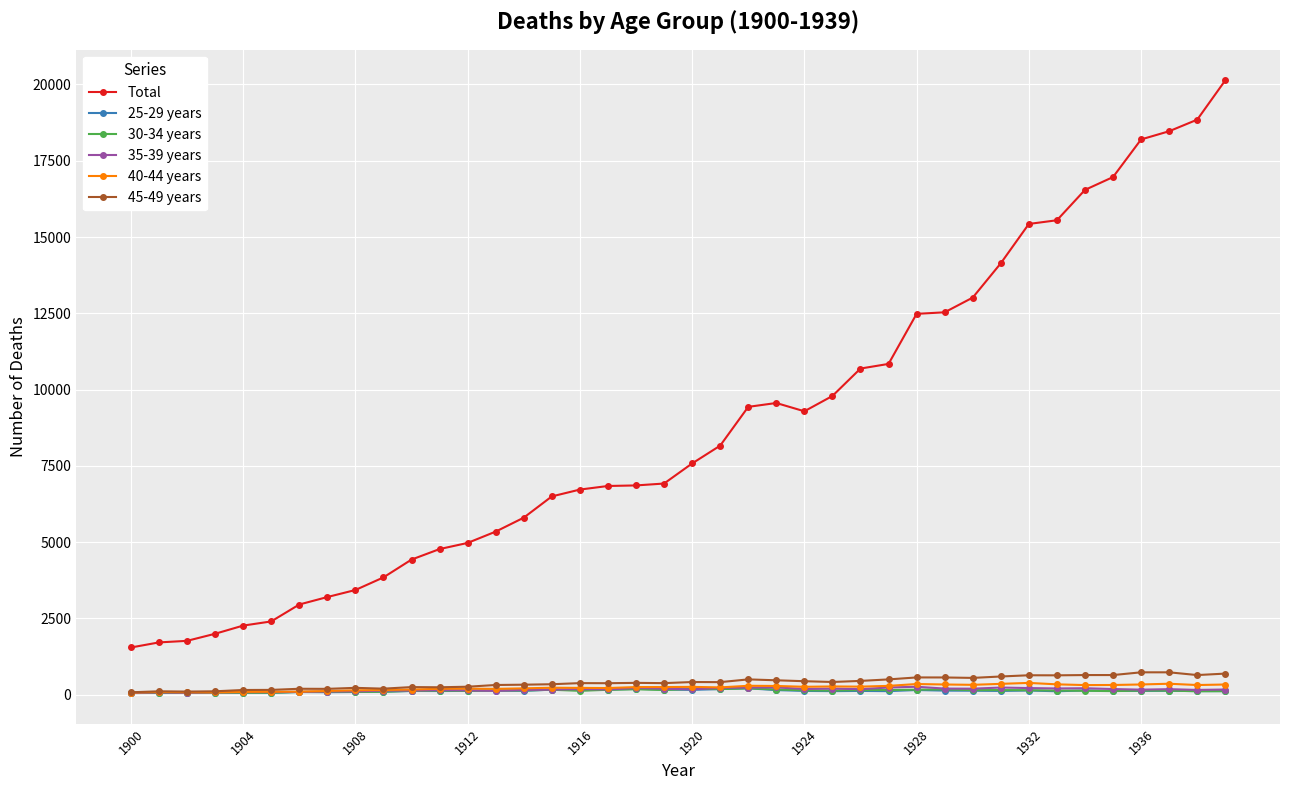

Which series has the widest spread of values?

Total